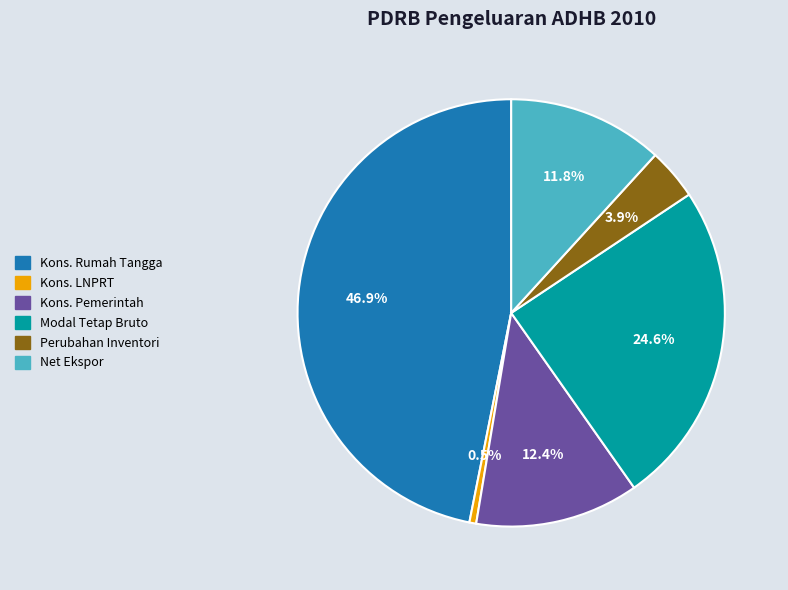

Is there a majority slice in this chart?

No